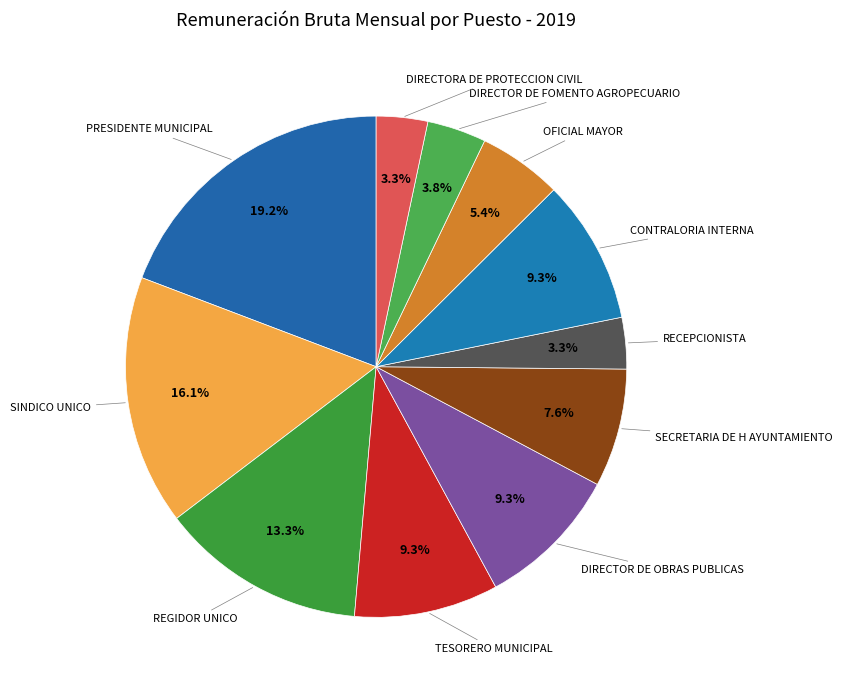

How many segments does this pie chart have?

11